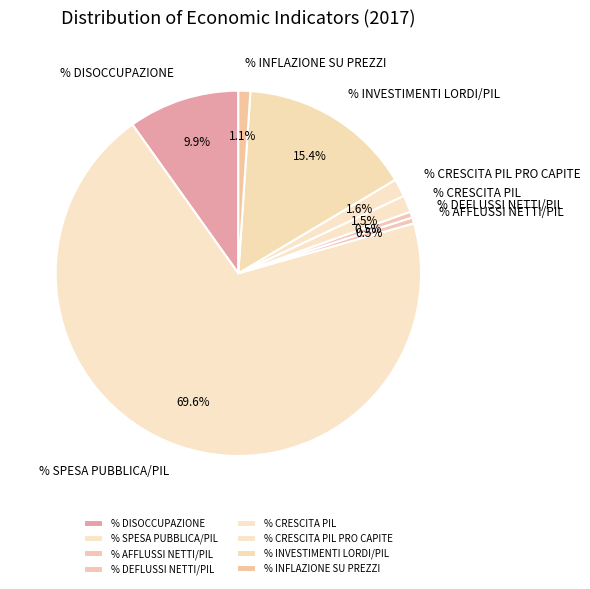

What is the ratio of the value at % INFLAZIONE SU PREZZI to the value at % CRESCITA PIL PRO CAPITE?

0.7